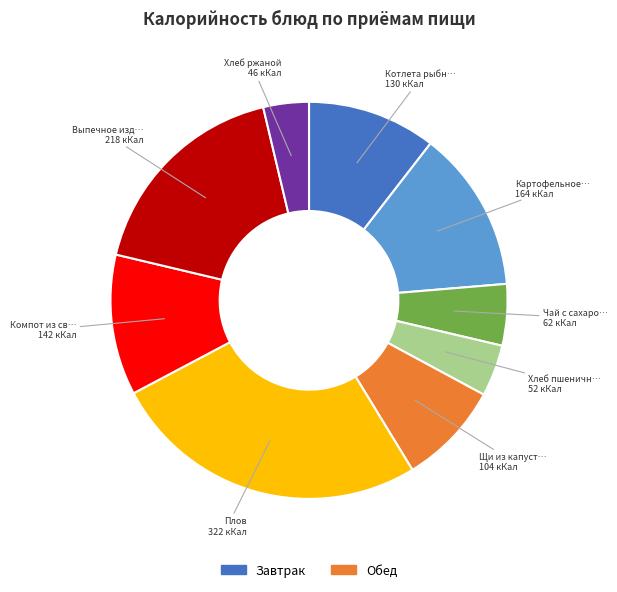

Is there any slice that represents more than half of the pie?

No